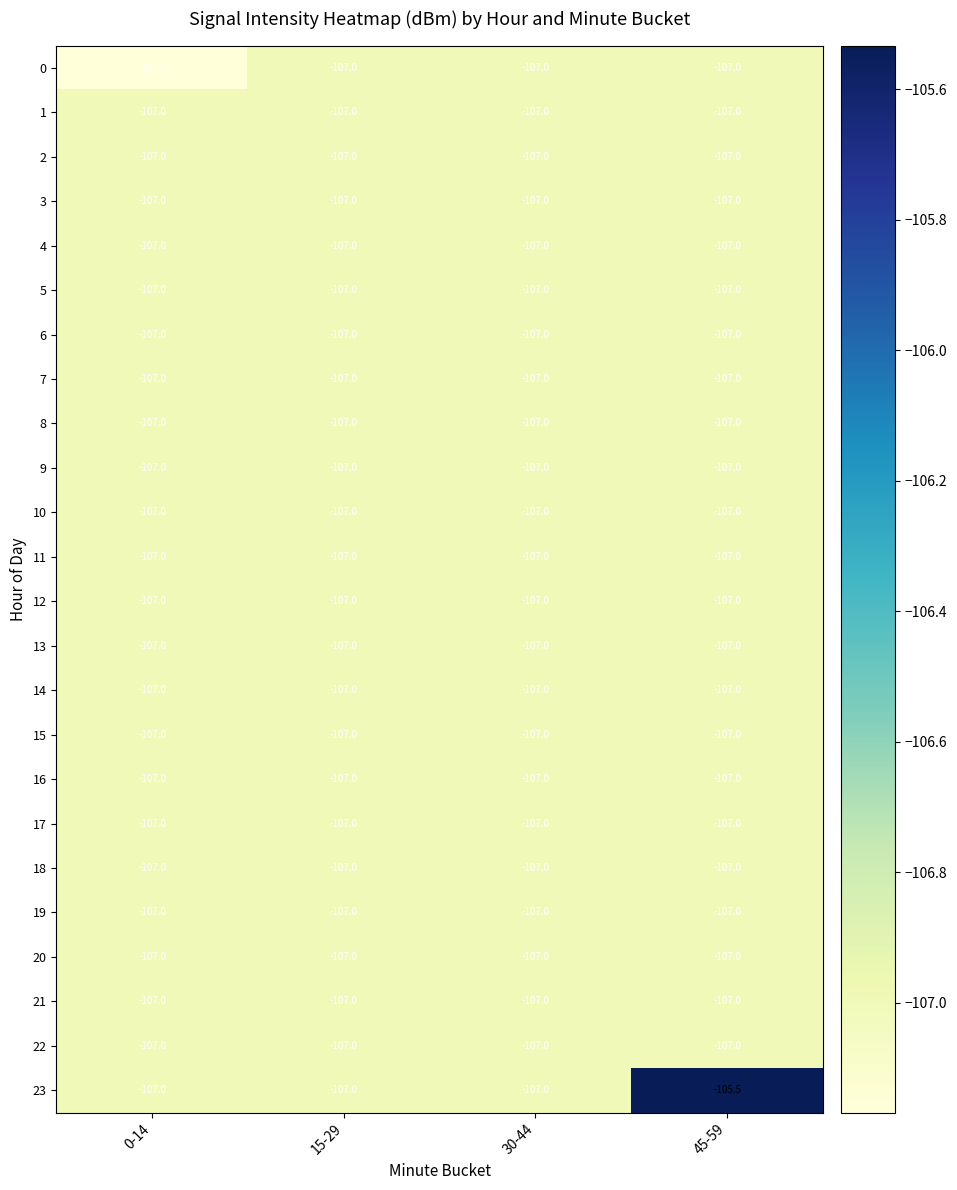

What is the difference between the maximum and minimum values in the 23 series?

1.5